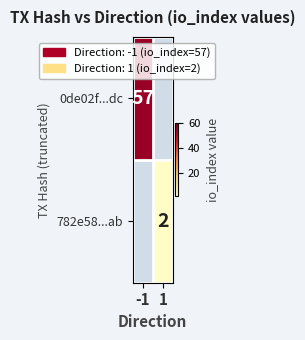

The value of 782e58...ab at 1 is 3. True or false?

False